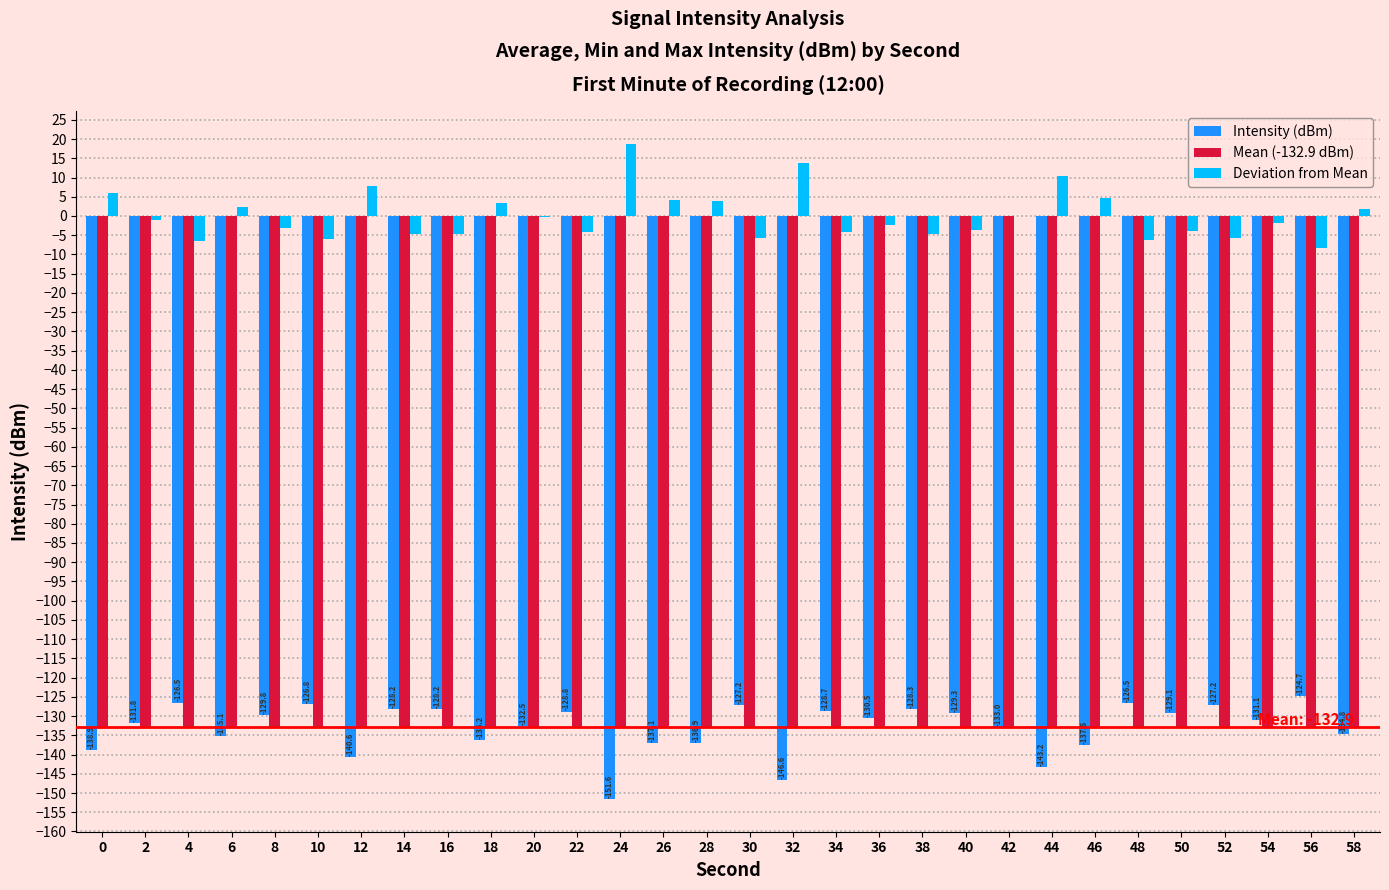

What is the maximum value for Intensity (dBm)?

-124.7